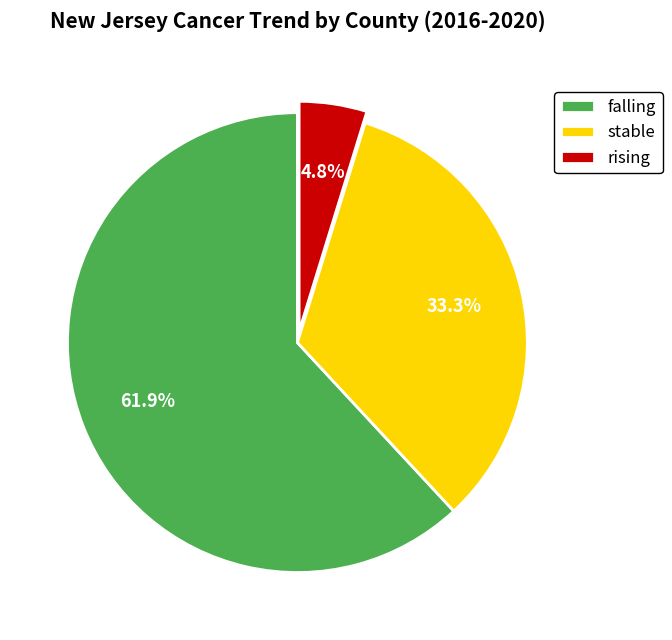

What is the smallest slice in the pie chart?

rising